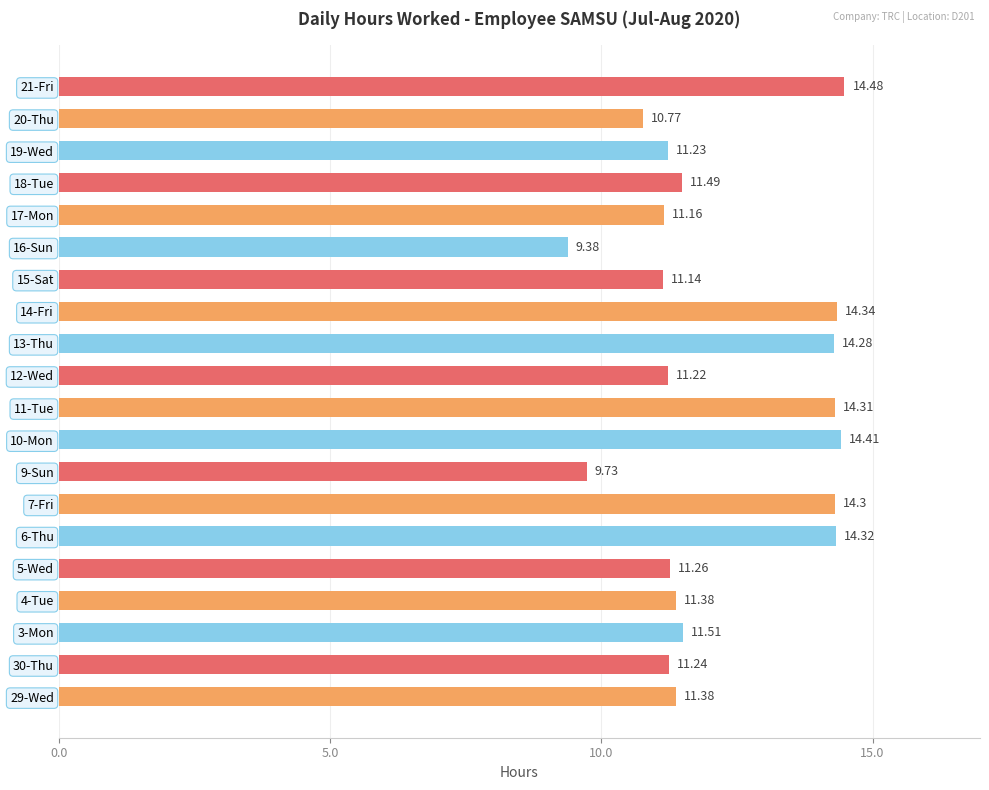

What is the ratio of the value at 30-Thu to the value at 7-Fri?

0.8